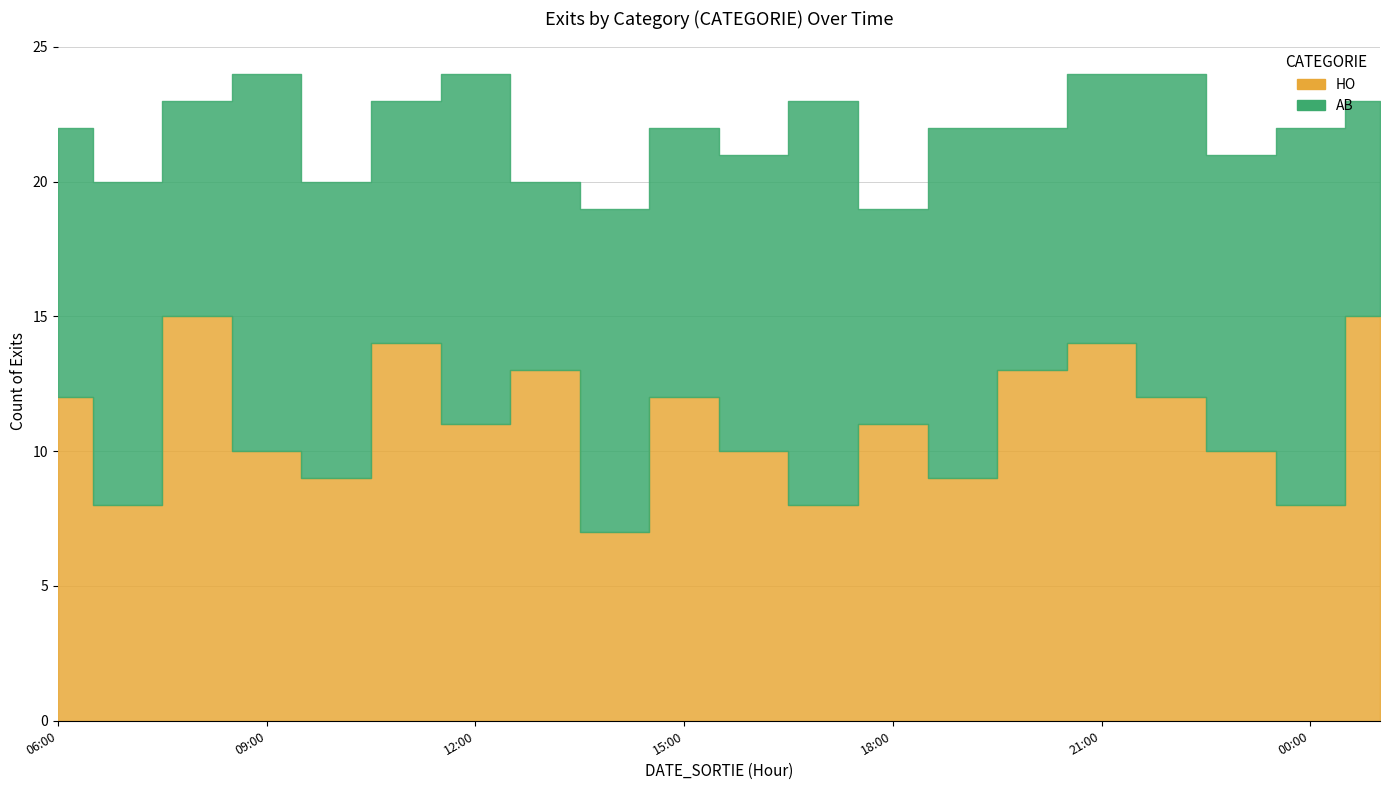

The HO series shows 15 at 28/03/2022 19:00. True or false?

False